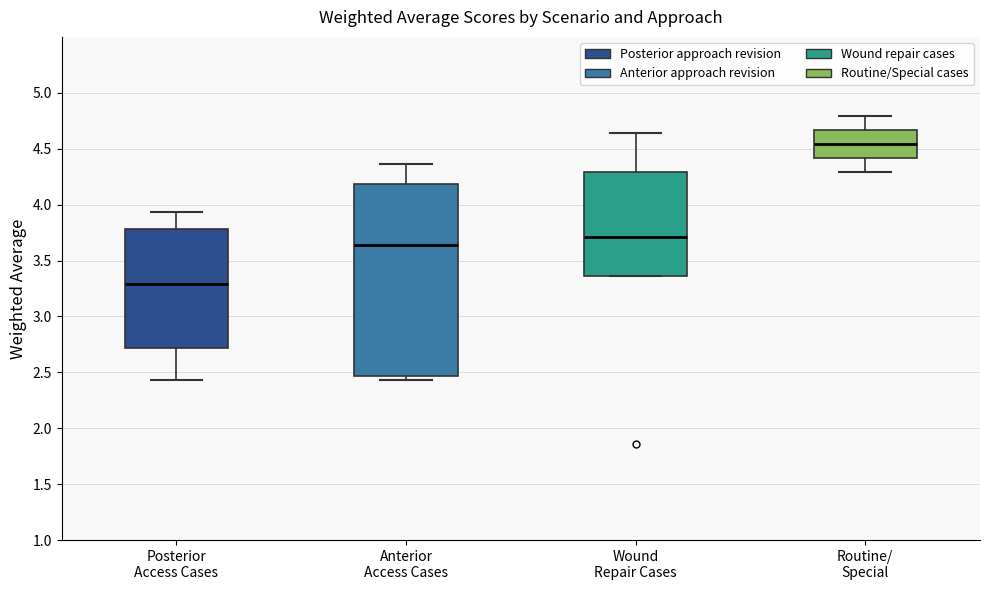

Reading left to right, read every box against the y-axis: the position of its median line, the range the box covers, and the ends of its whiskers. The values are not printed on the chart, so give them approximately, as read against the axis.

Posterior Access Cases: median 3.30, box 2.70 to 3.80, whiskers 2.45 to 3.95
Anterior Access Cases: median 3.65, box 2.45 to 4.20, whiskers 2.45 (just below the box's lower edge) to 4.35
Wound Repair Cases: median 3.70, box 3.35 to 4.30, whiskers 3.35 to 4.65
Routine/ Special: median 4.55, box 4.40 to 4.65, whiskers 4.30 to 4.80